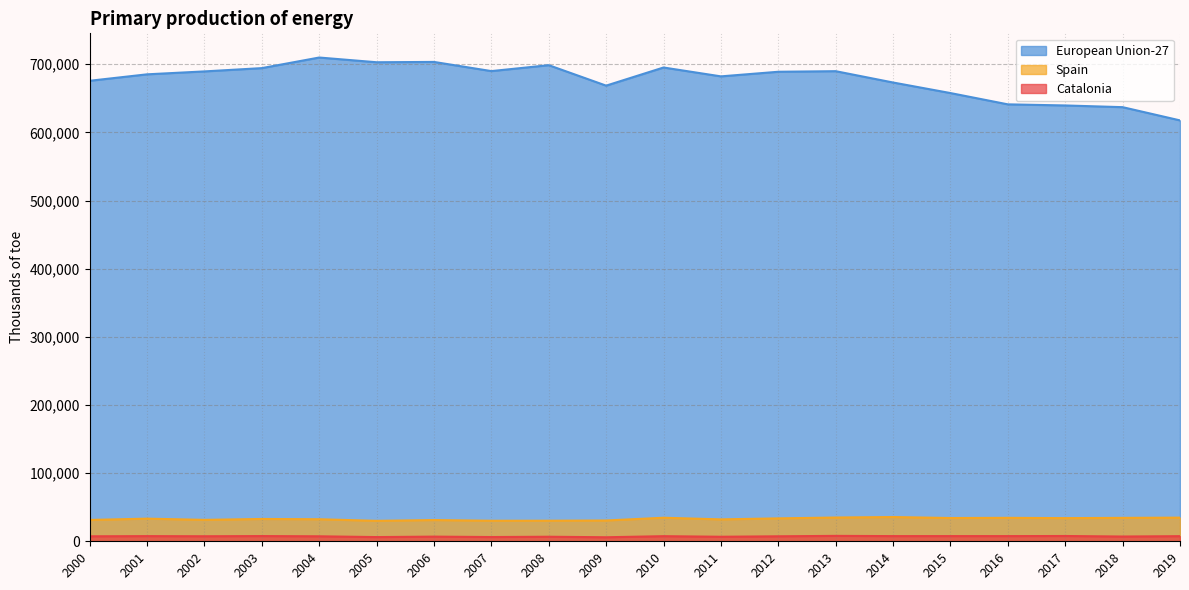

How many distinct data groups are displayed?

3